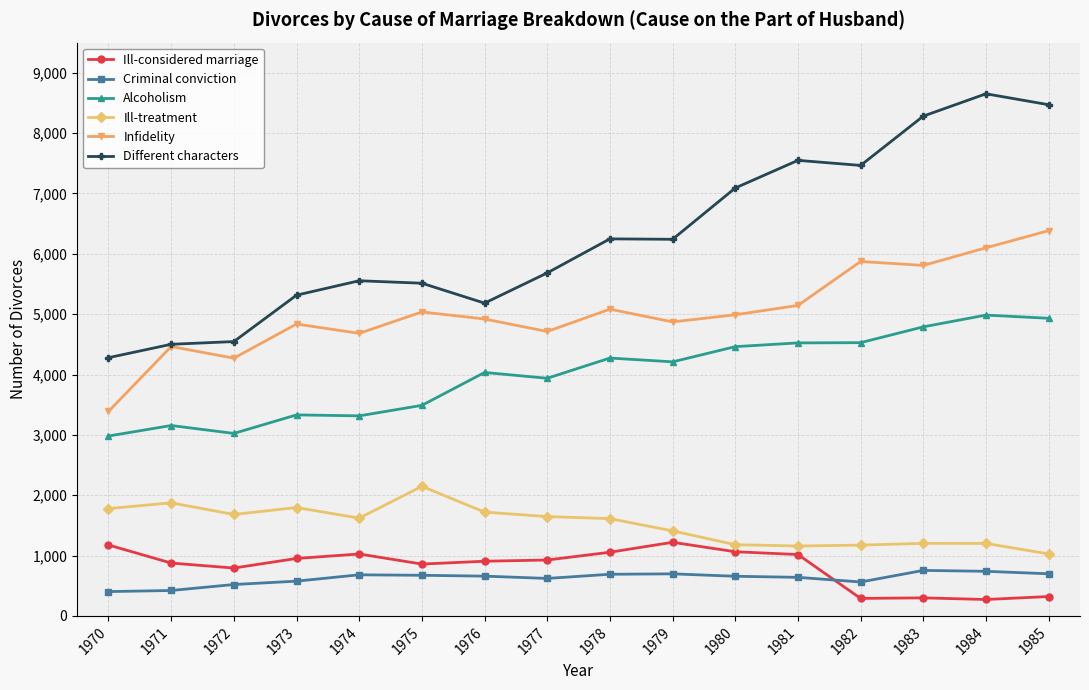

What is the sum of the Alcoholism values at 1985 and 1972?

7956